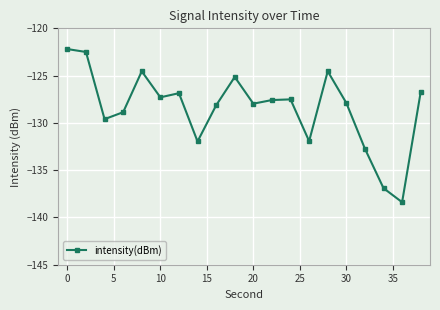

What is the value of the 2nd point from the left?

-122.5